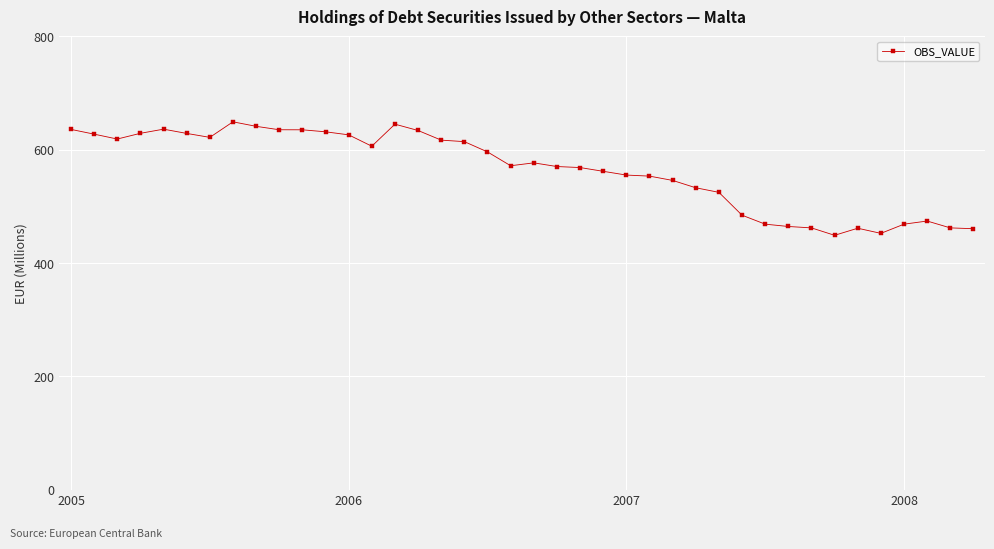

True or false: there are more than 1 points higher than both neighbors.

True